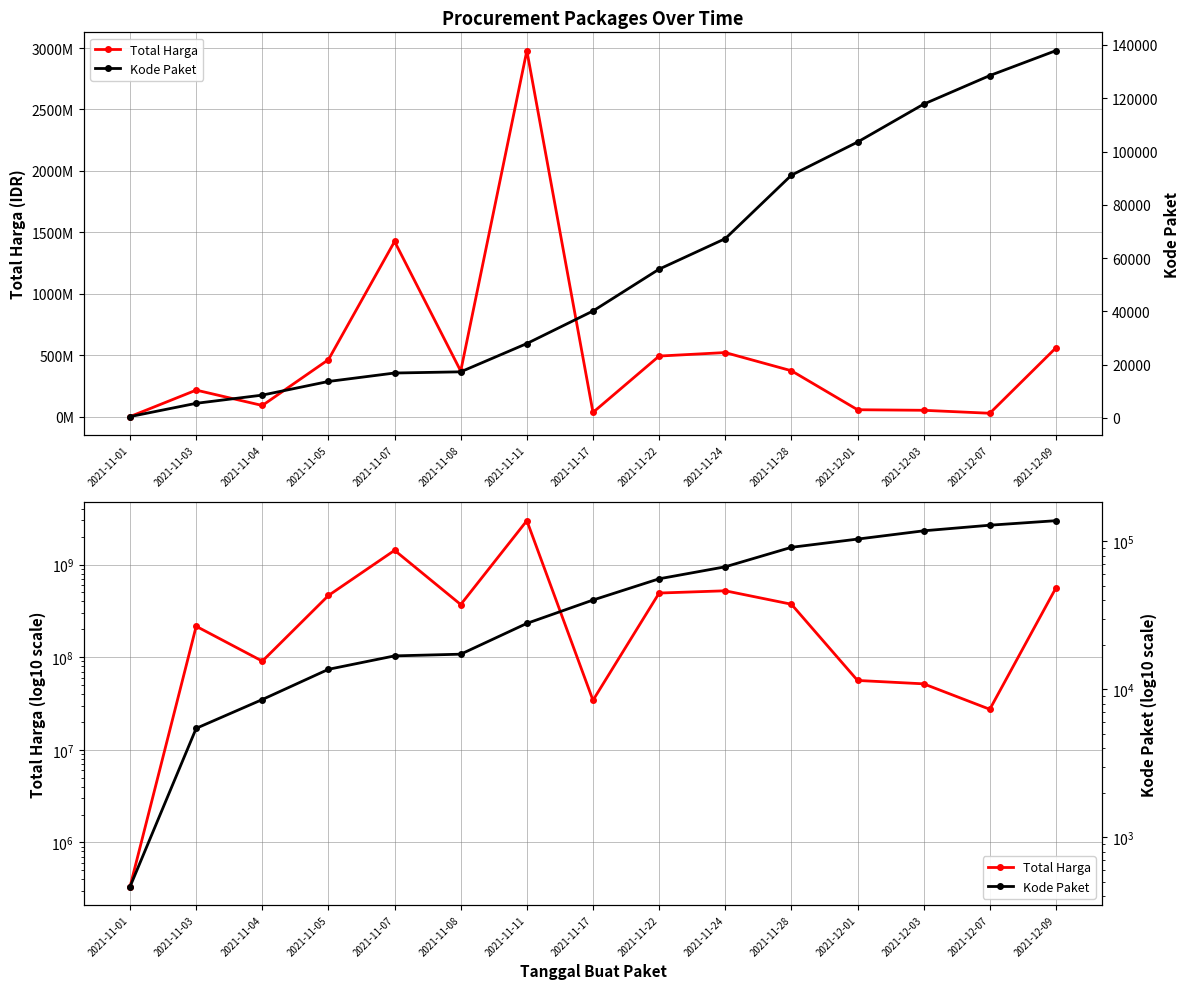

Between 2021-11-24 and 2021-12-09, which is larger?

2021-12-09